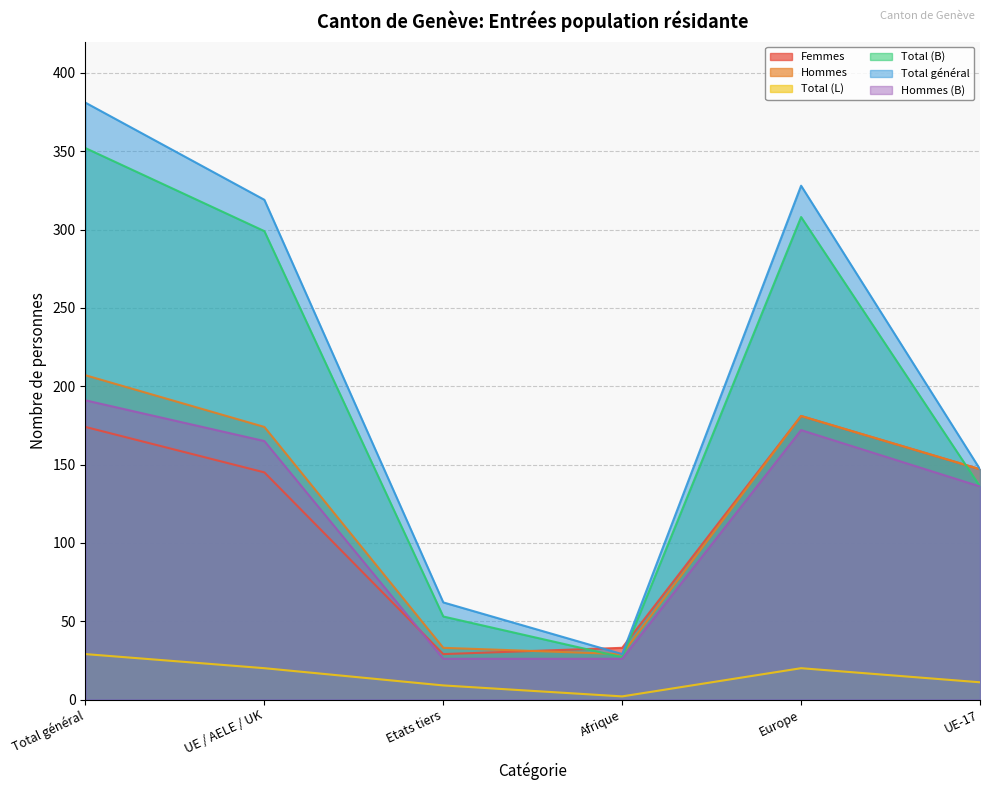

Reading left to right, transcribe all the data shown in this chart.

Femmes: Total général=174	UE / AELE / UK=145	Etats tiers=29	Afrique=33	Europe=181	UE-17=147
Hommes: Total général=207	UE / AELE / UK=174	Etats tiers=33	Afrique=29	Europe=181	UE-17=147
Total (L): Total général=29	UE / AELE / UK=20	Etats tiers=9	Afrique=2	Europe=20	UE-17=11
Total (B): Total général=352	UE / AELE / UK=299	Etats tiers=53	Afrique=27	Europe=308	UE-17=136
Total général: Total général=381	UE / AELE / UK=319	Etats tiers=62	Afrique=29	Europe=328	UE-17=147
Hommes (B): Total général=191	UE / AELE / UK=165	Etats tiers=26	Afrique=26	Europe=172	UE-17=136